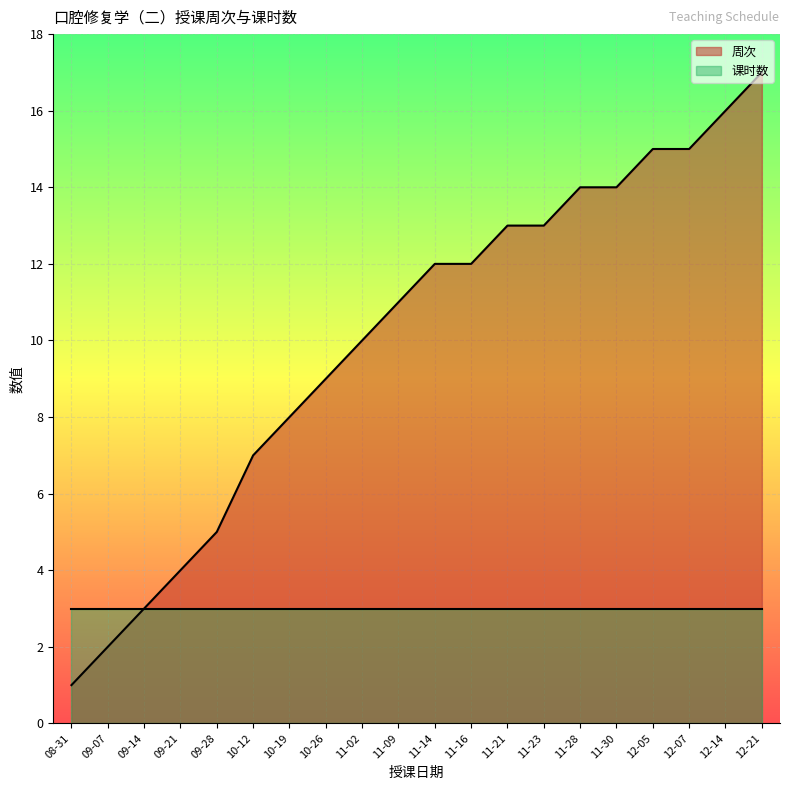

At which label is the value closest to 9?

10-26